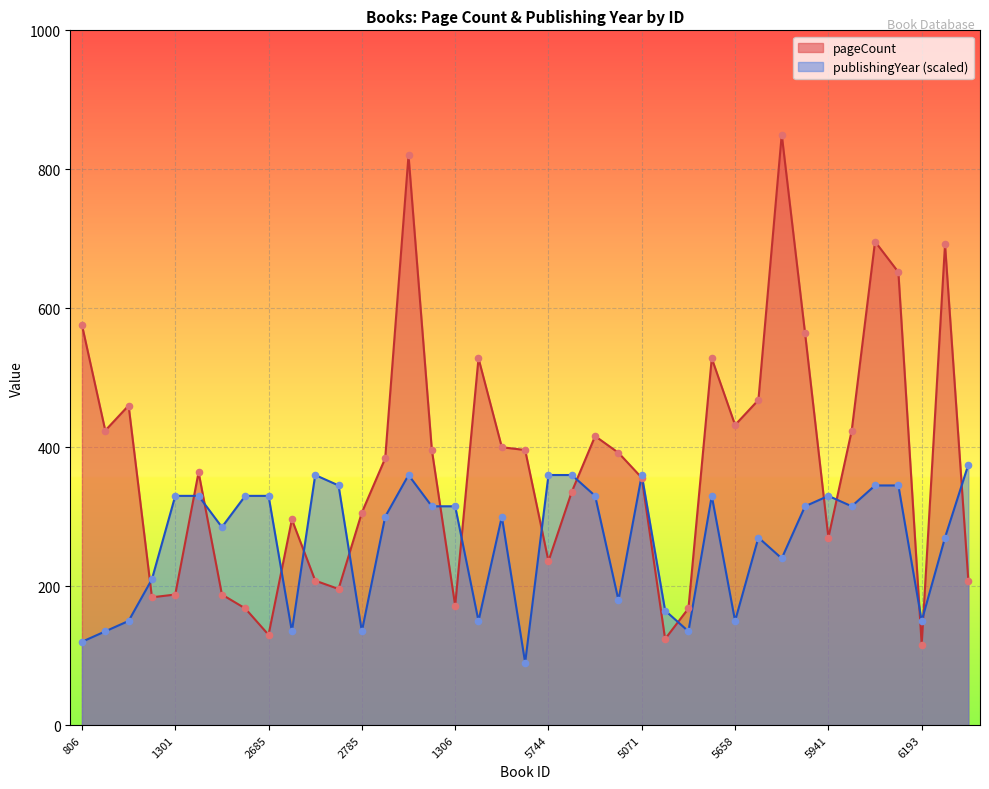

Is the value of publishingYear at 2685 greater than the value of pageCount at 807?

No